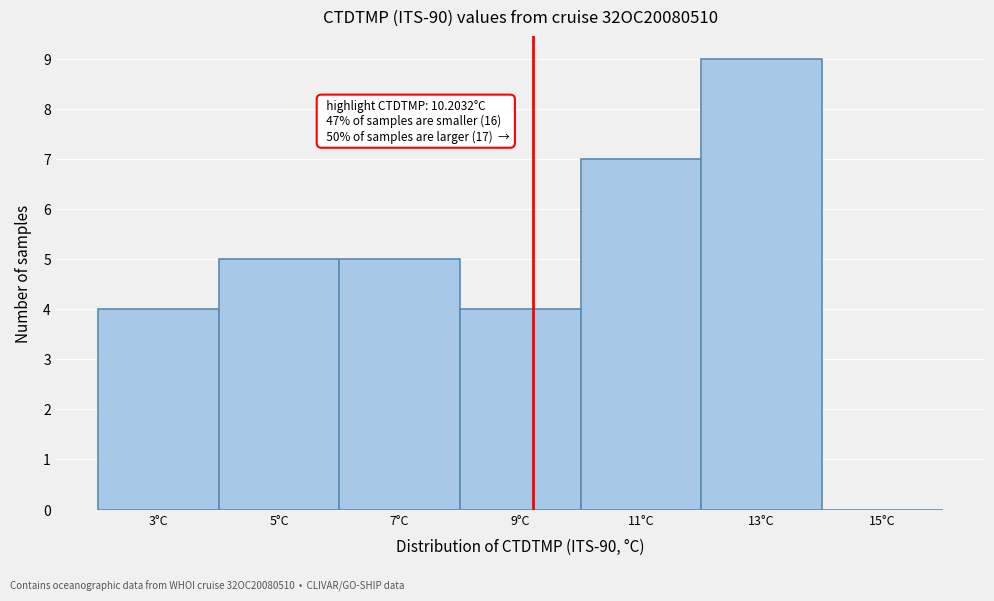

Reading right to left, what are all the values shown in this chart?

15°C=0	13°C=9	11°C=7	9°C=4	7°C=5	5°C=5	3°C=4